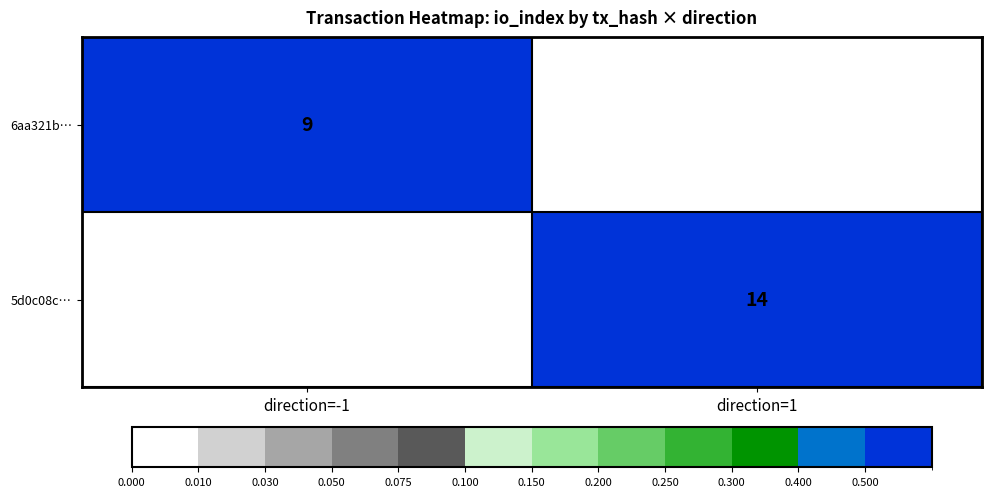

True or false: 5d0c08c… has a value of 22 at direction=1.

False